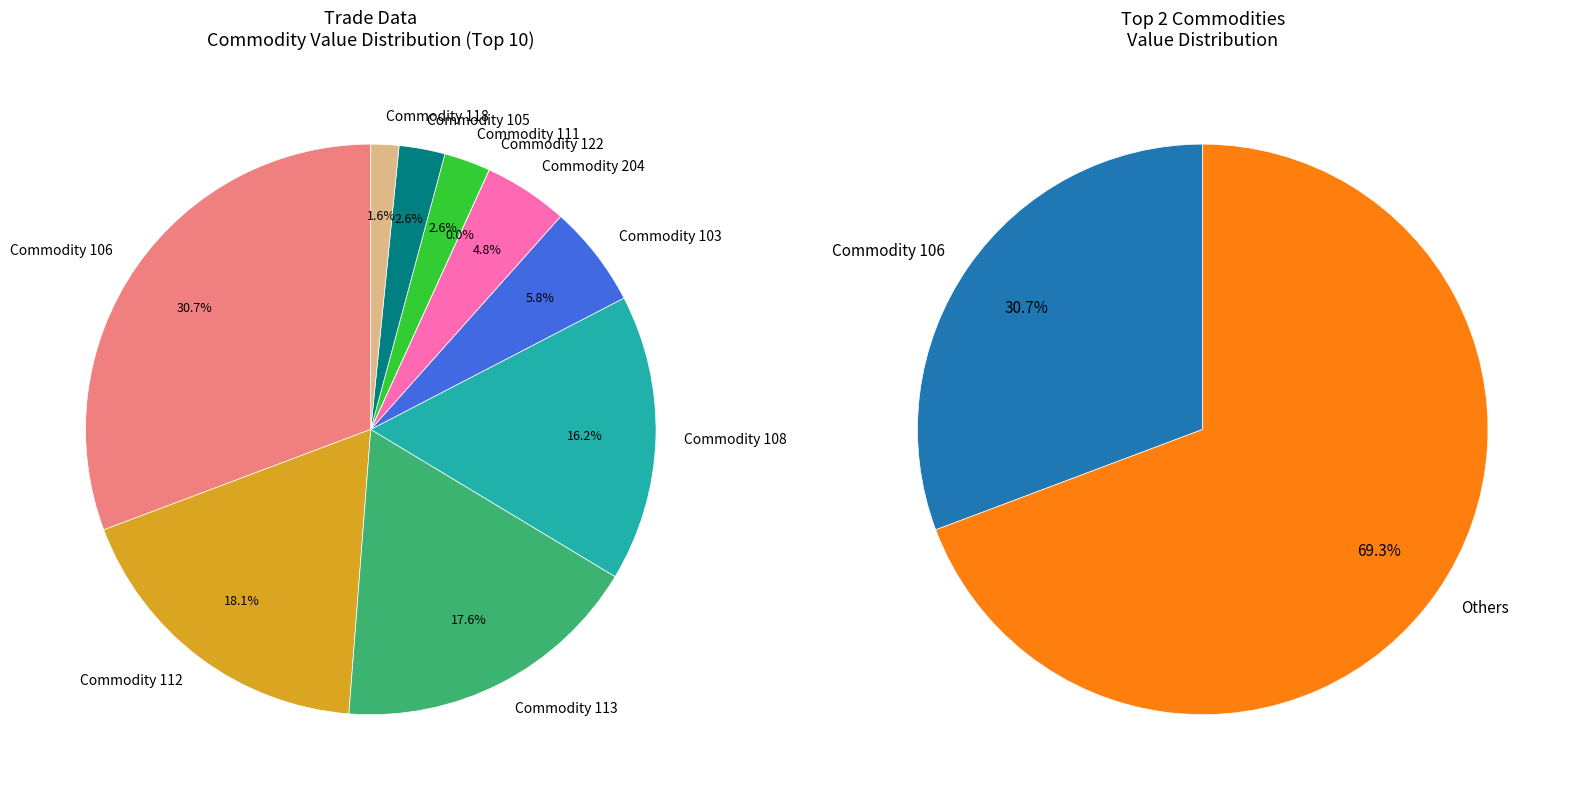

How much of the chart is everything except 204?

95.2%